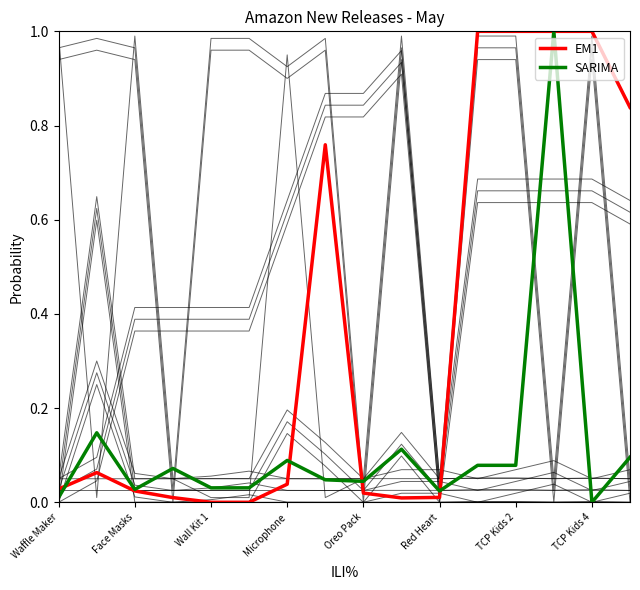

How many series are shown in this chart?

2